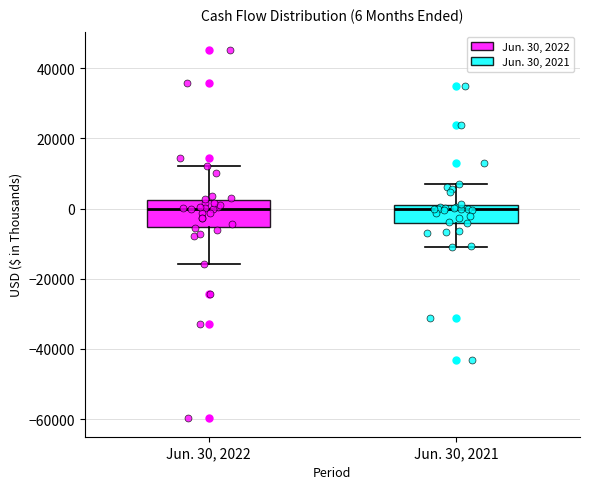

Comparing the boxes themselves (not the whiskers), which one is the tallest?

Jun. 30, 2022